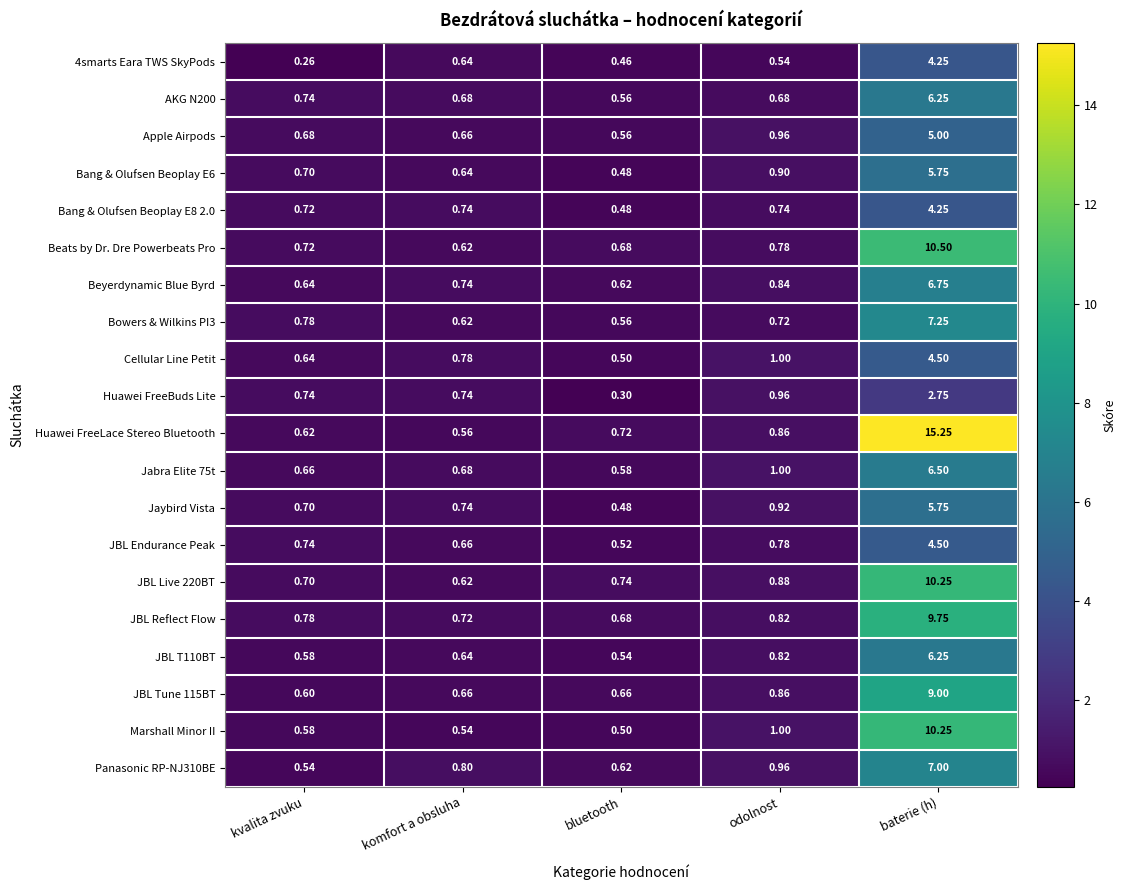

Which series changed the most between kvalita zvuku and bluetooth?

Huawei FreeBuds Lite